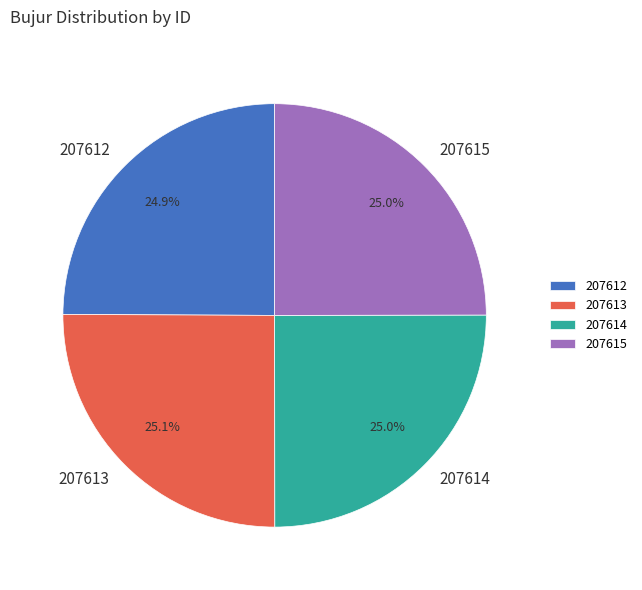

To the nearest percent, what is the average slice percentage?

25%